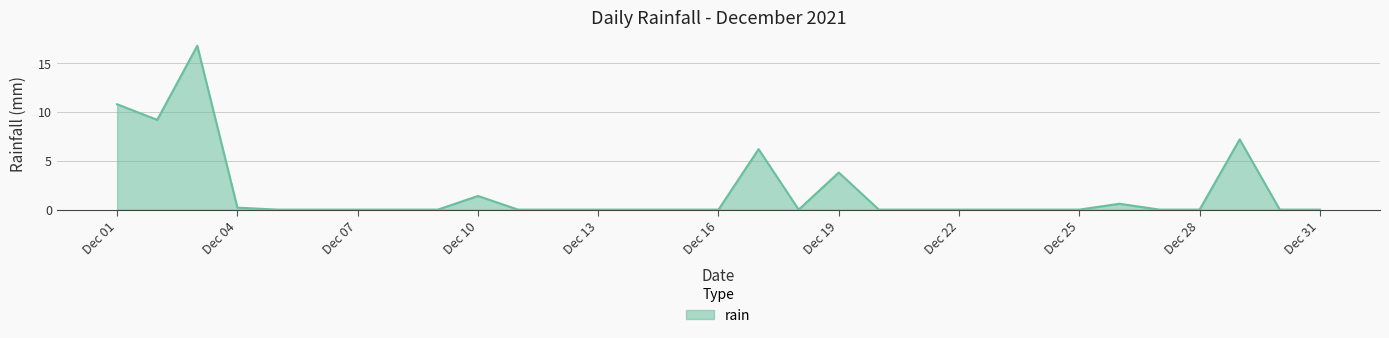

How many series are shown in this chart?

1